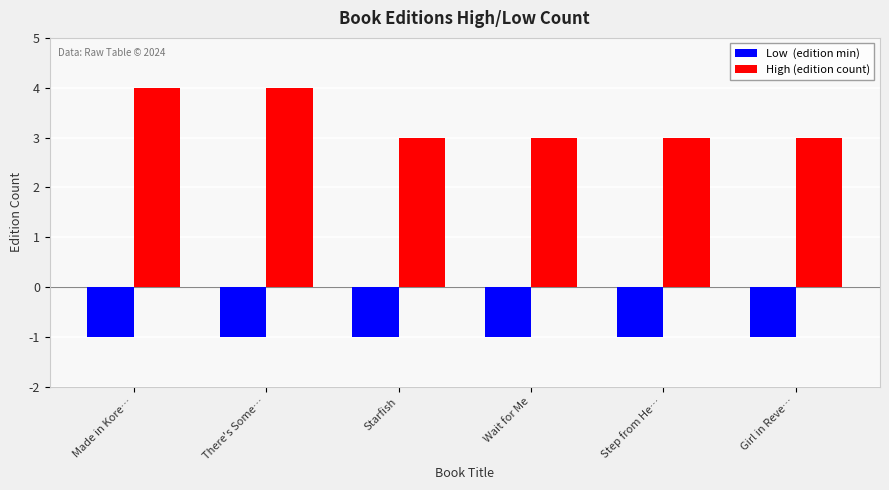

What is the difference between the highest and lowest values at Made in Kore…?

5